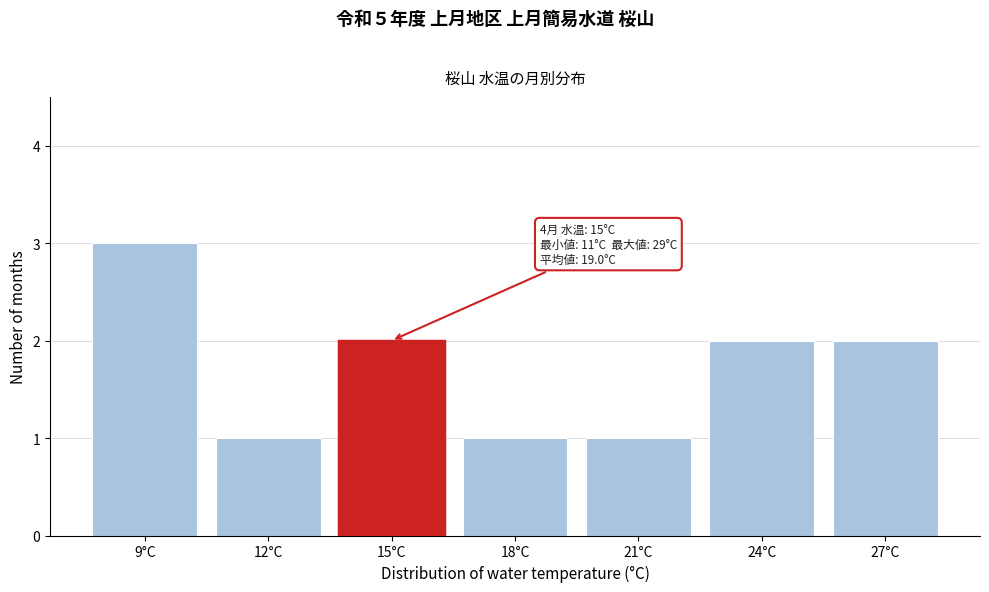

Reading left to right, what are all the values shown in this chart?

9°C=3	12°C=1	15°C=2	18°C=1	21°C=1	24°C=2	27°C=2